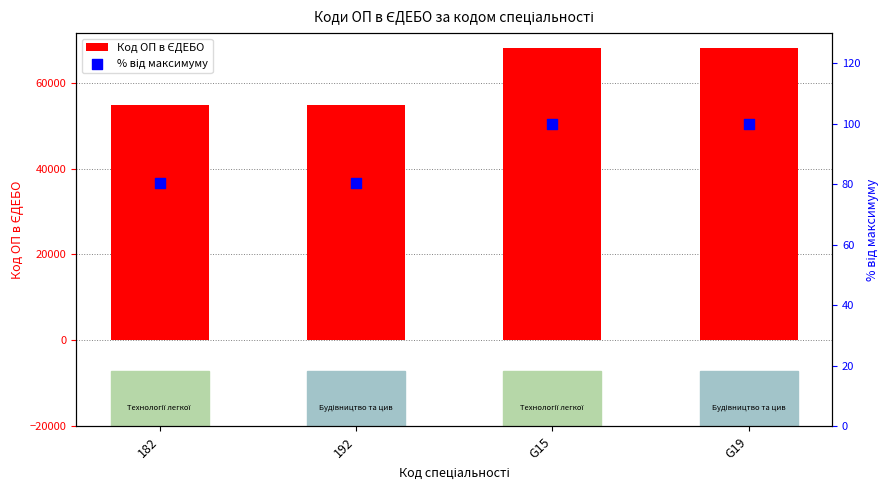

At which category is the sum across all series the highest?

G19